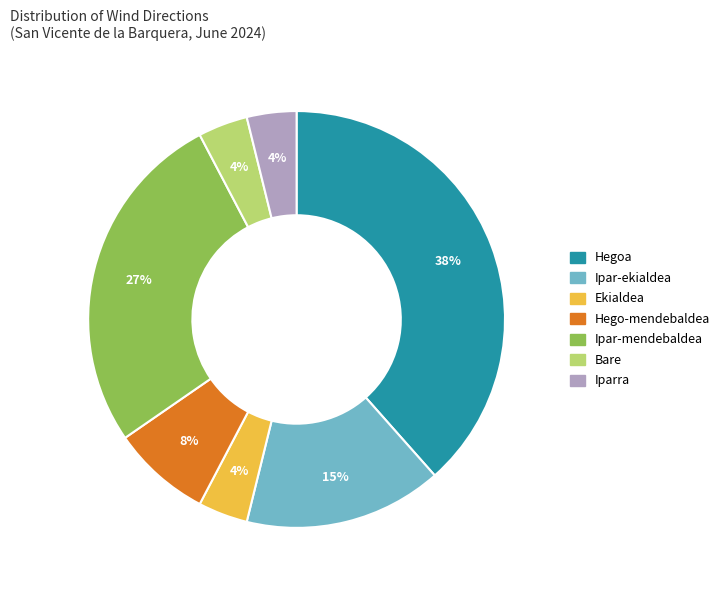

The Hego-mendebaldea slice represents 22% of the pie. True or false?

False